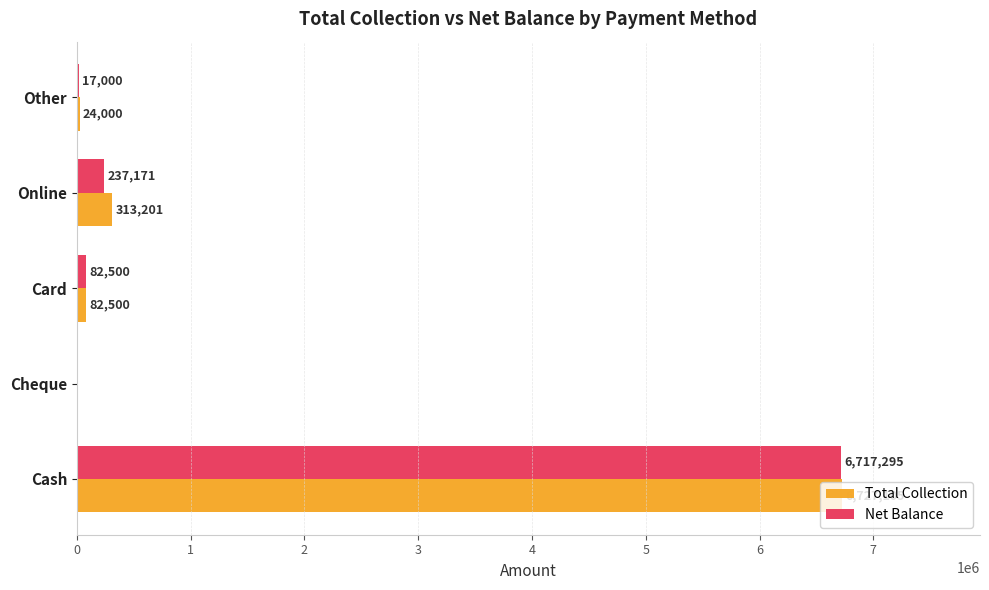

Which series has the widest spread of values?

Total Collection